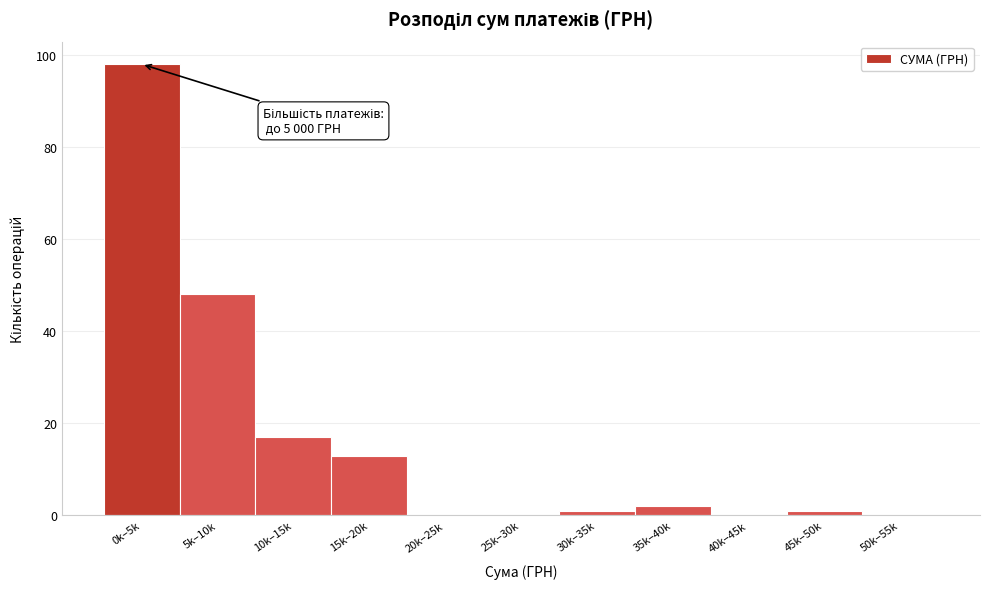

Reading left to right, extract all data points from this chart.

0k–5k=98	5k–10k=48	10k–15k=17	15k–20k=13	20k–25k=0	25k–30k=0	30k–35k=1	35k–40k=2	40k–45k=0	45k–50k=1	50k–55k=0